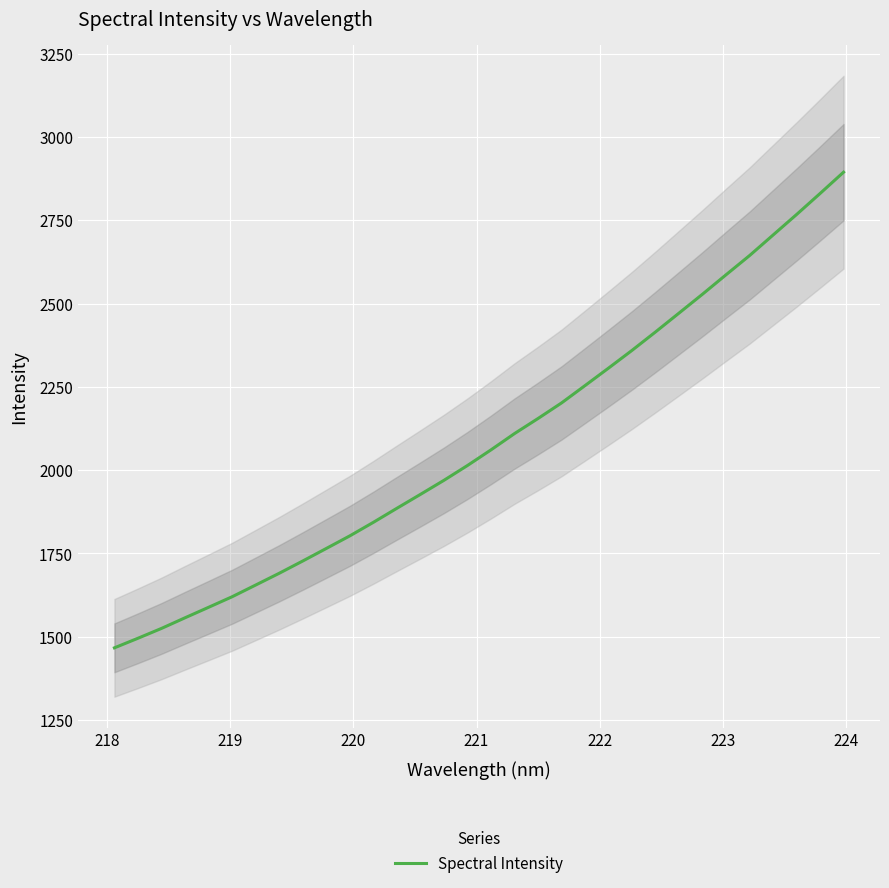

What is the minimum value for Spectral Intensity?

1466.2